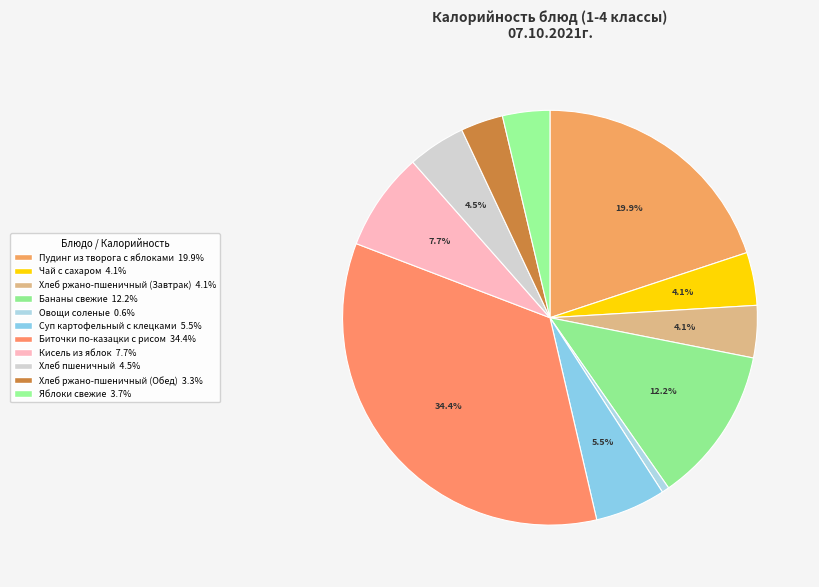

Is it true that Бананы свежие is 12% of the pie?

True